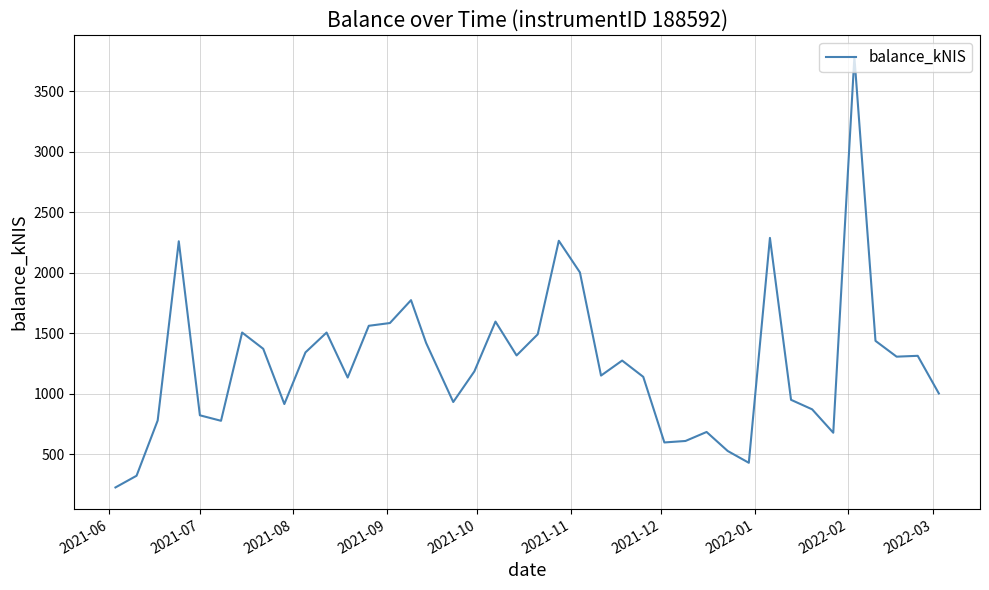

What is the difference between the maximum and minimum values?

3560.4